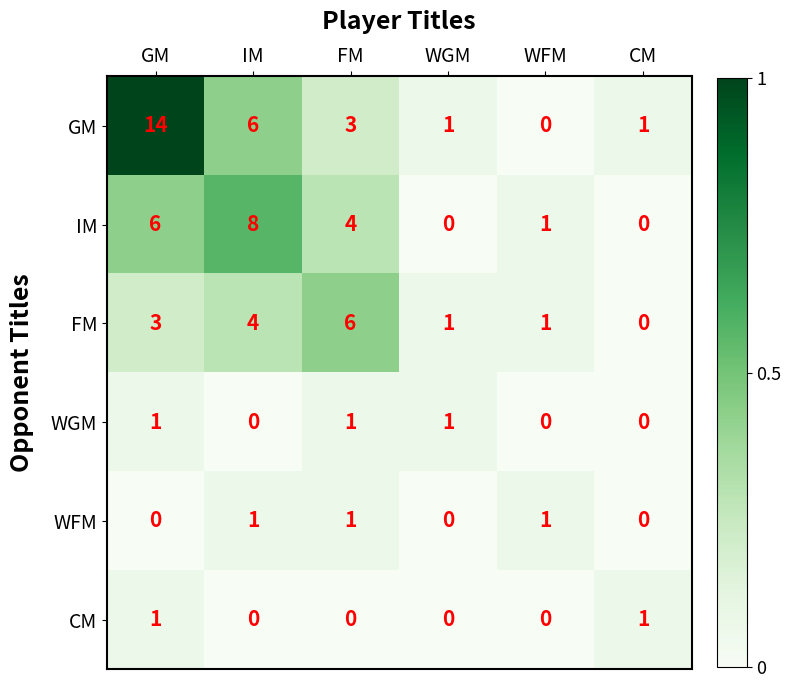

Which label corresponds to the largest value in the chart?

GM